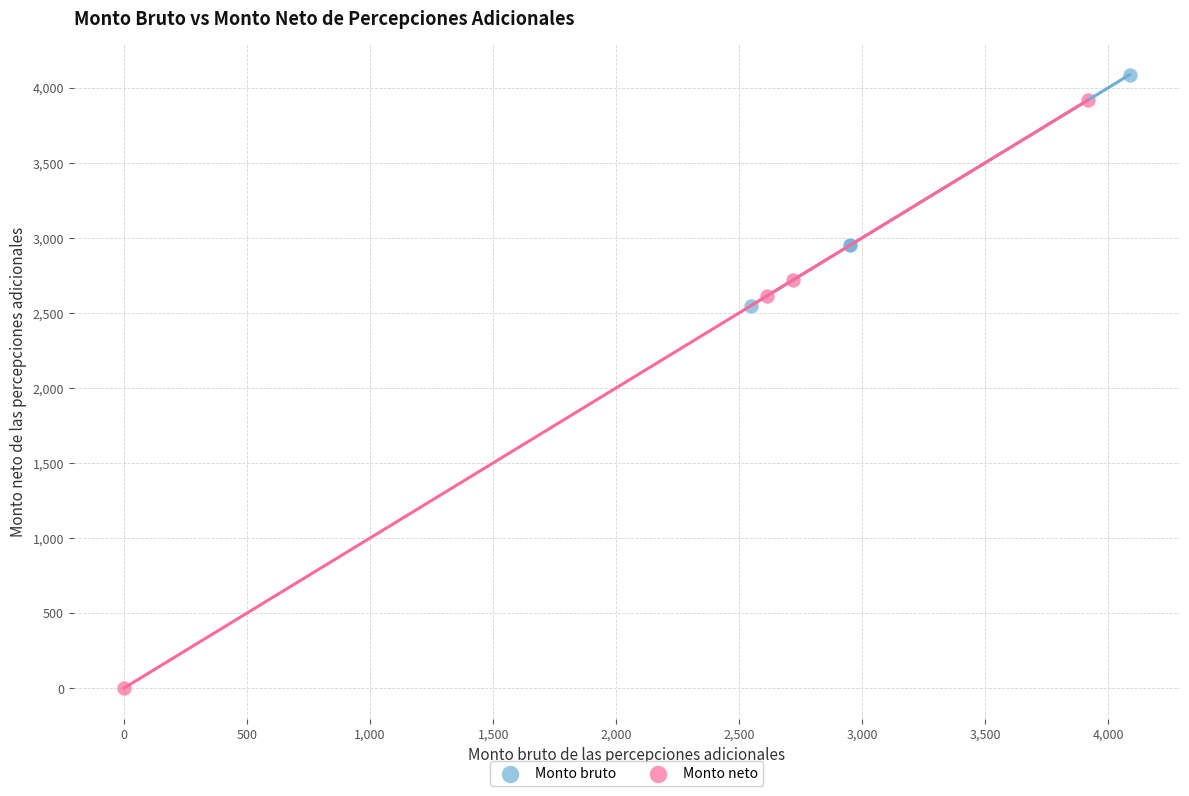

Which series contains the highest Y value?

Monto bruto